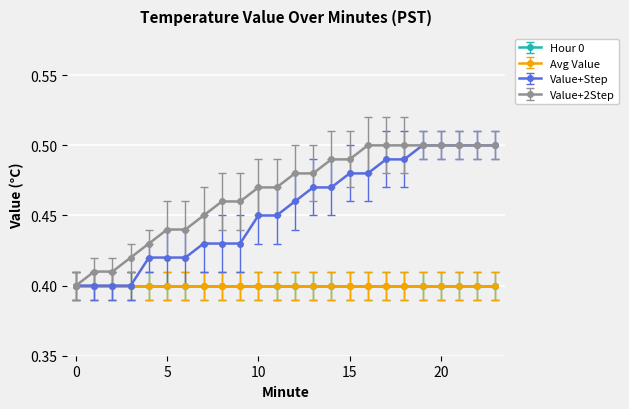

Is this an area chart (filled region under the line)?

No